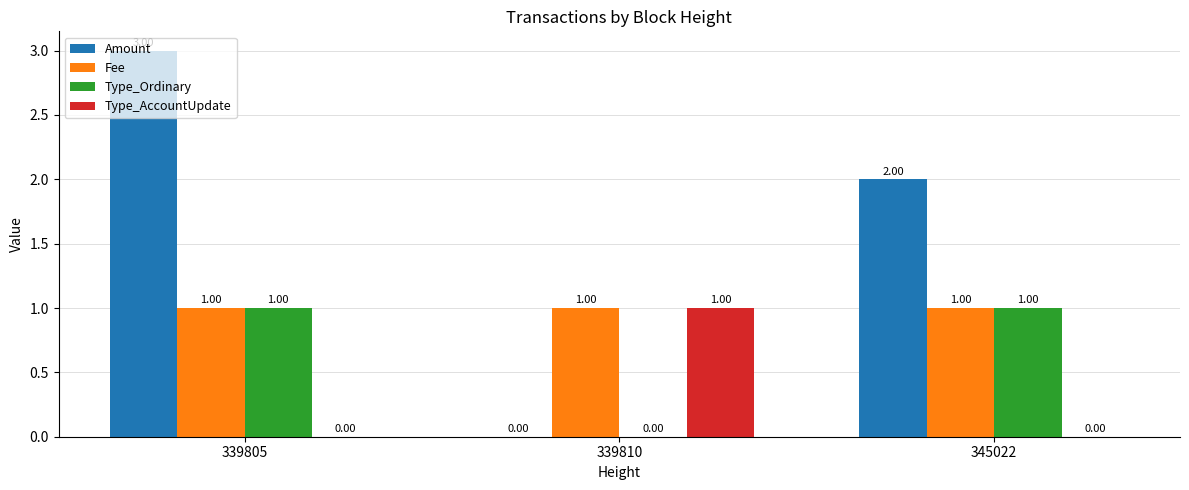

Which category has the highest value across all series?

339805